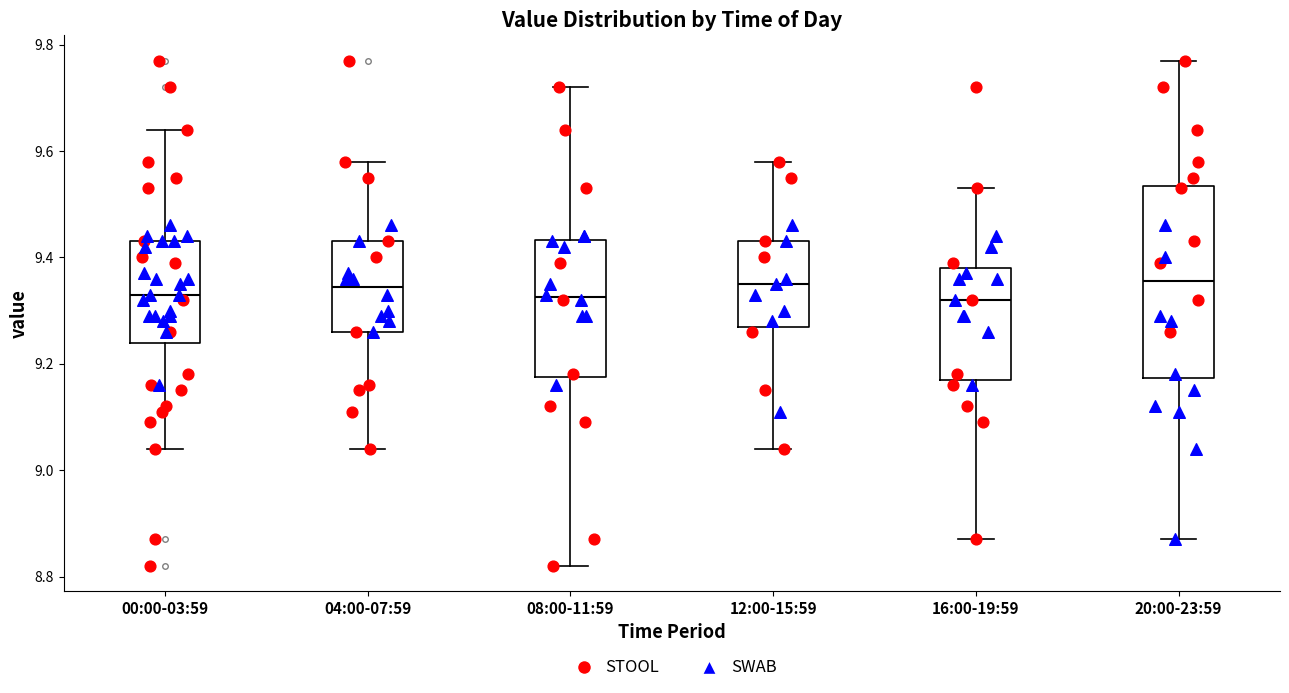

Reading left to right, read every box against the y-axis: the position of its median line, the range the box covers, and the ends of its whiskers. The values are not printed on the chart, so give them approximately, as read against the axis.

00:00-03:59: median 9.34, box 9.24 to 9.44, whiskers 9.04 to 9.64
04:00-07:59: median 9.34, box 9.26 to 9.44, whiskers 9.04 to 9.58
08:00-11:59: median 9.32, box 9.18 to 9.44, whiskers 8.82 to 9.72
12:00-15:59: median 9.36, box 9.28 to 9.44, whiskers 9.04 to 9.58
16:00-19:59: median 9.32, box 9.18 to 9.38, whiskers 8.88 to 9.54
20:00-23:59: median 9.36, box 9.18 to 9.54, whiskers 8.88 to 9.78